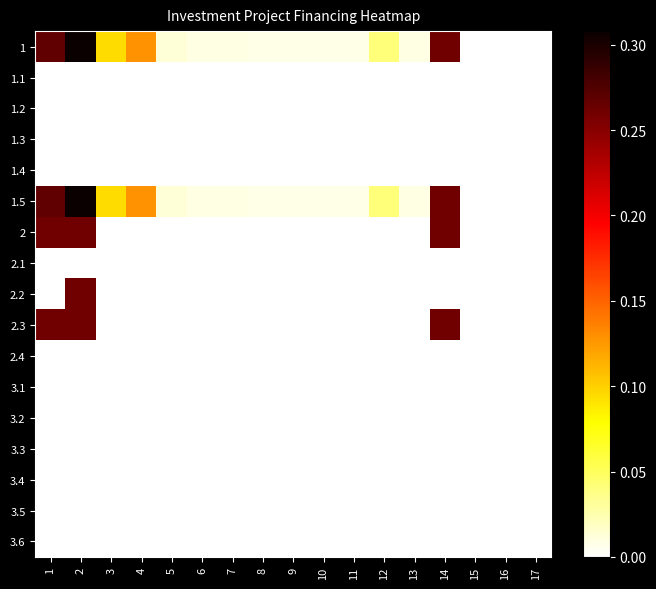

At 14, list the series in order from smallest to largest.

1.1, 1.2, 1.3, 1.4, 2.1, 2.2, 2.4, 3.1, 3.2, 3.3, 3.4, 3.5, 3.6, 1, 1.5, 2, 2.3